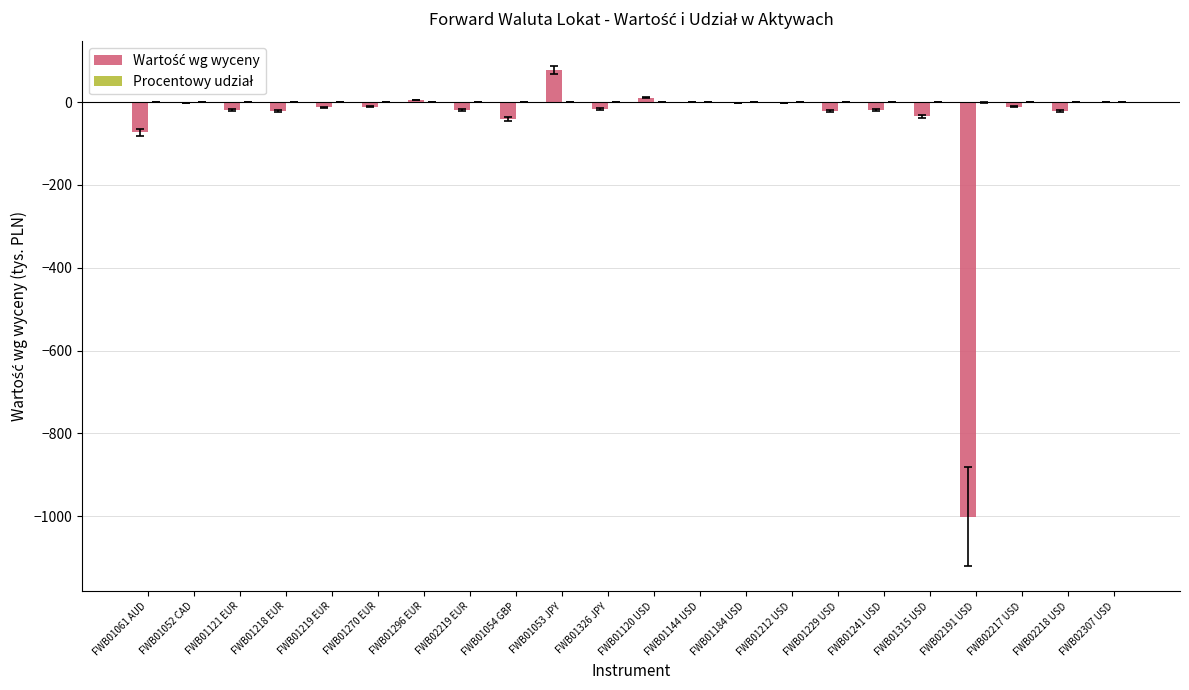

At which category is the sum across all series the highest?

FWB01053 JPY